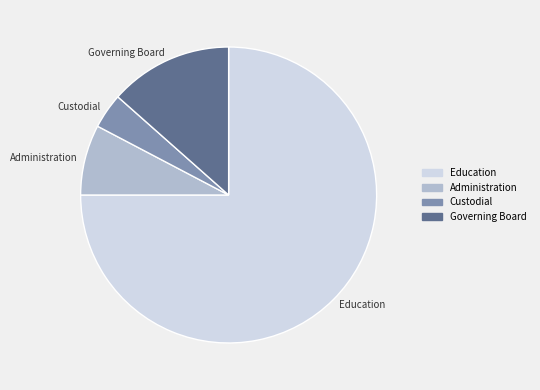

Rank the categories by value from highest to lowest.

Education, Governing Board, Administration, Custodial